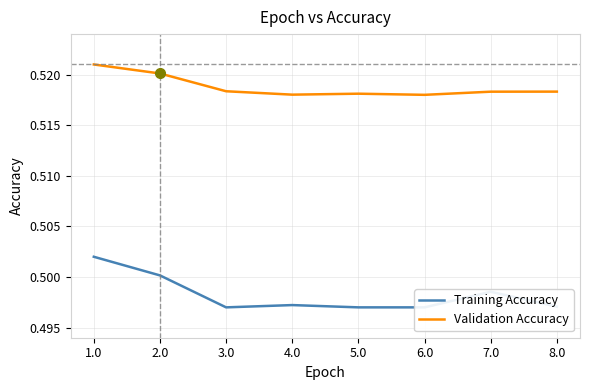

Is the value of Validation Accuracy at 5.0 greater than the value of Training Accuracy at 2.0?

Yes